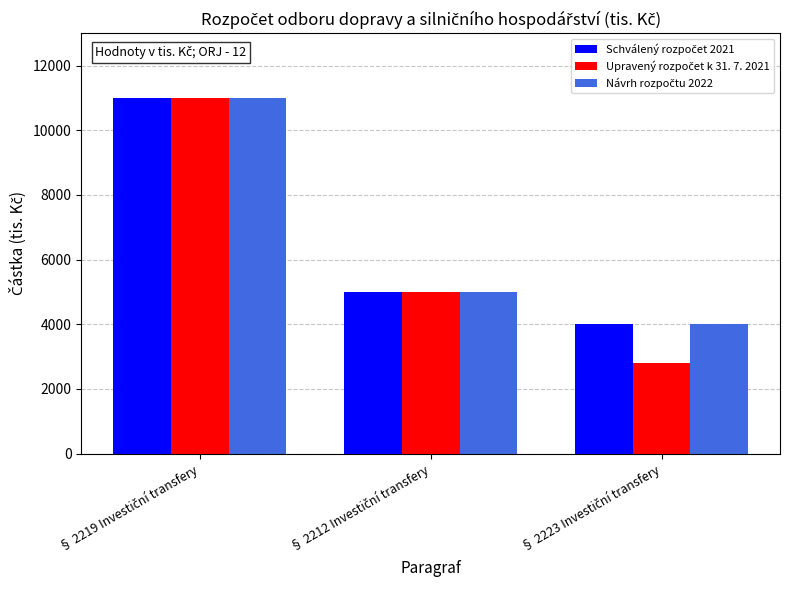

How many data points does each series have?

3